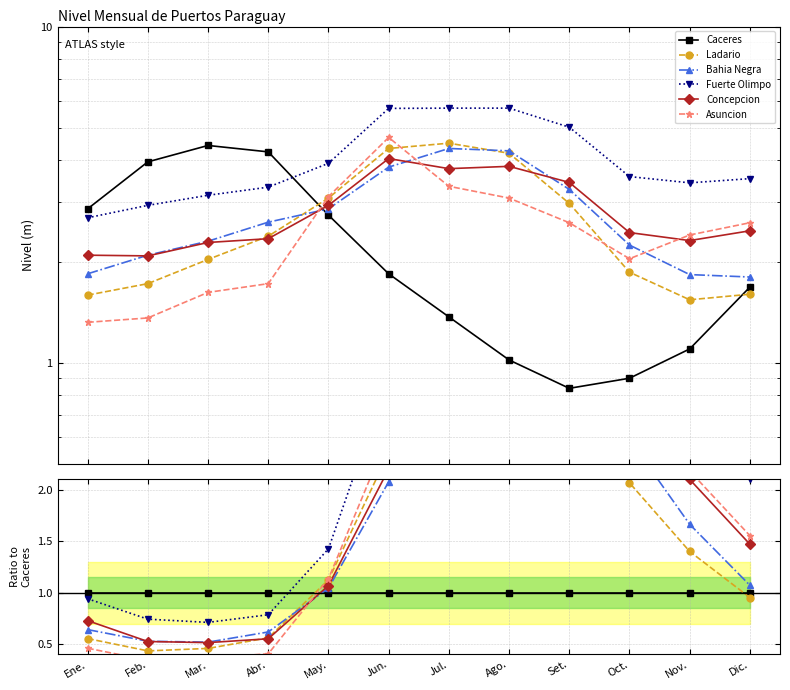

What are all the series names shown in the legend?

Caceres, Ladario, Bahia Negra, Fuerte Olimpo, Concepcion, Asuncion